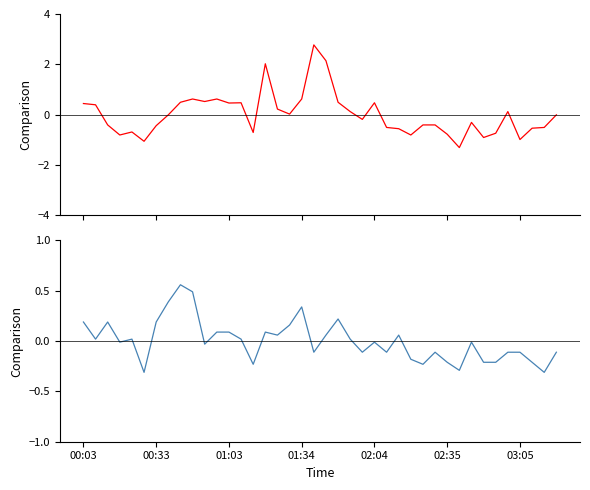

What is the smallest value displayed?

-1.3